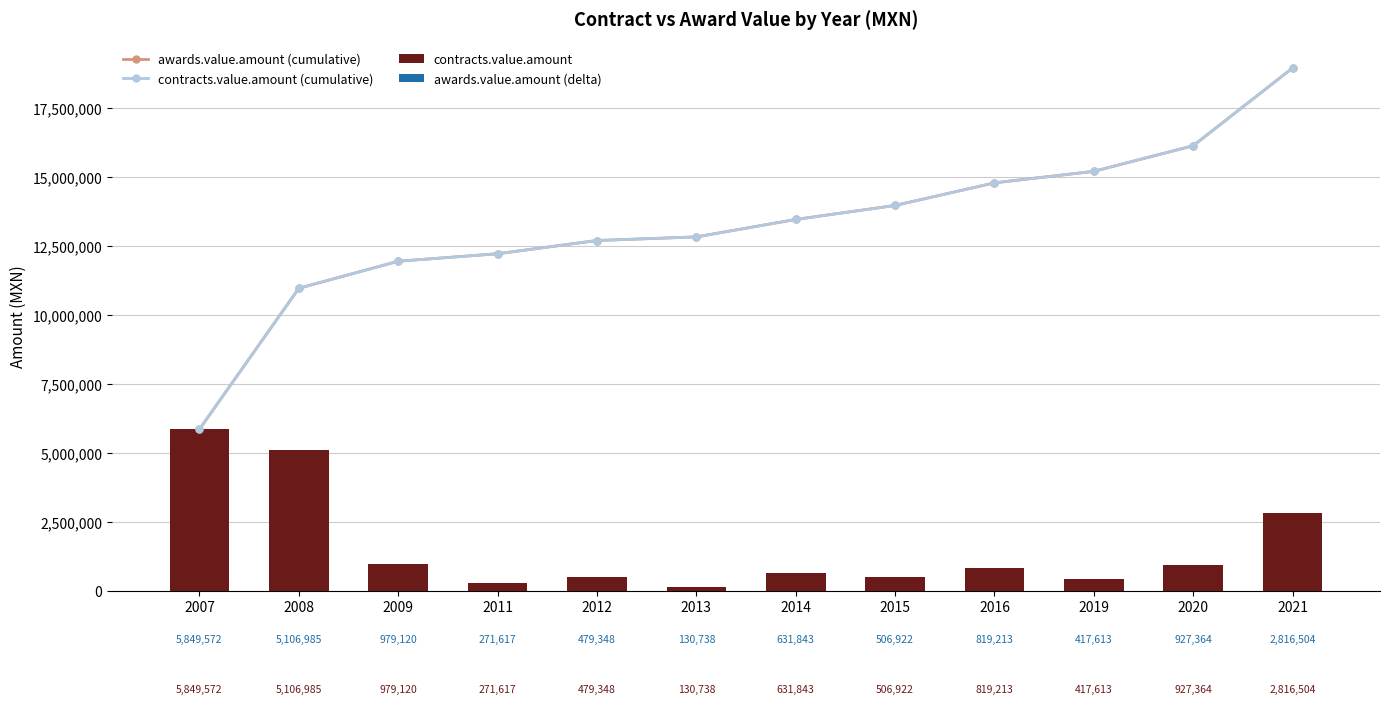

Is the value of awards.value.amount (delta) at 2009 greater than the value of contracts.value.amount (cumulative) at 2019?

No